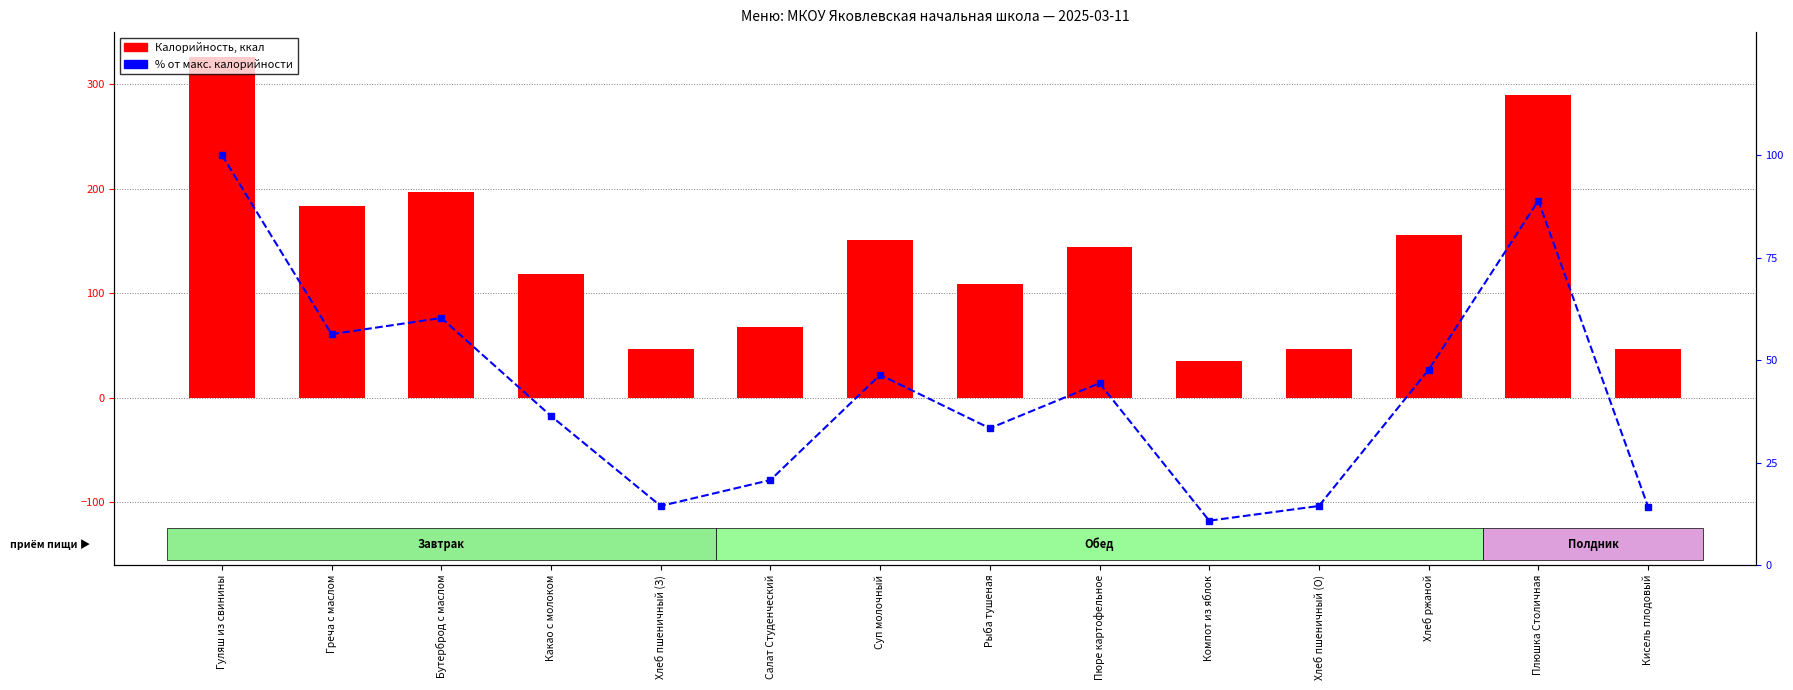

Which label corresponds to the smallest value in the chart?

Компот из яблок